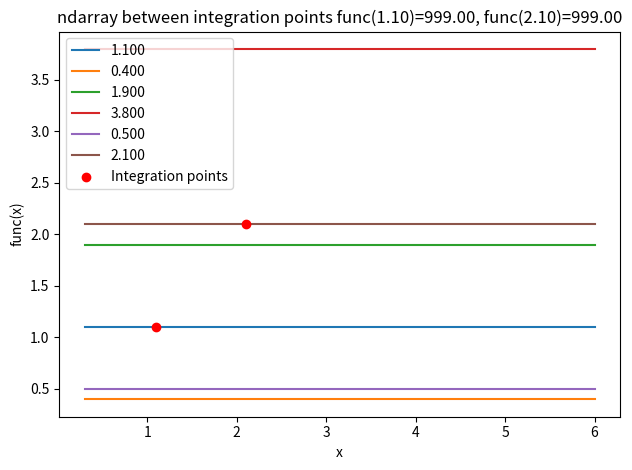

True or false: 1.900 and 0.500 intersect in this chart.

False